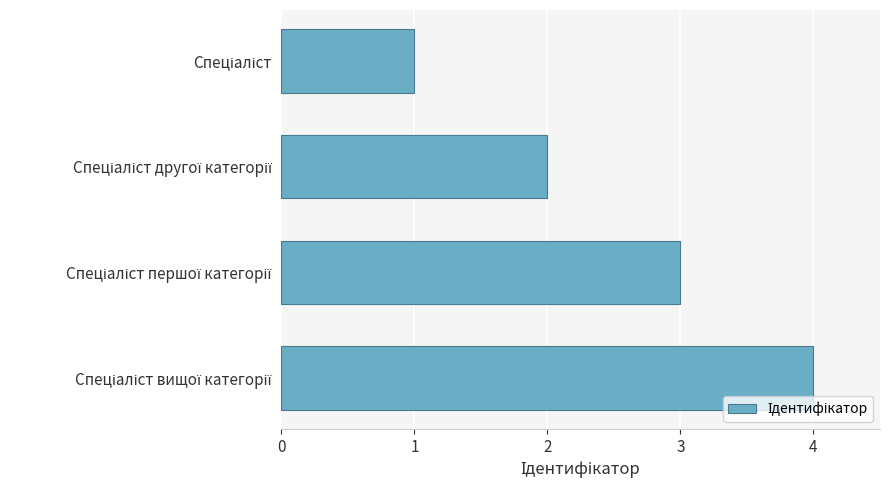

What is the greatest value displayed?

4